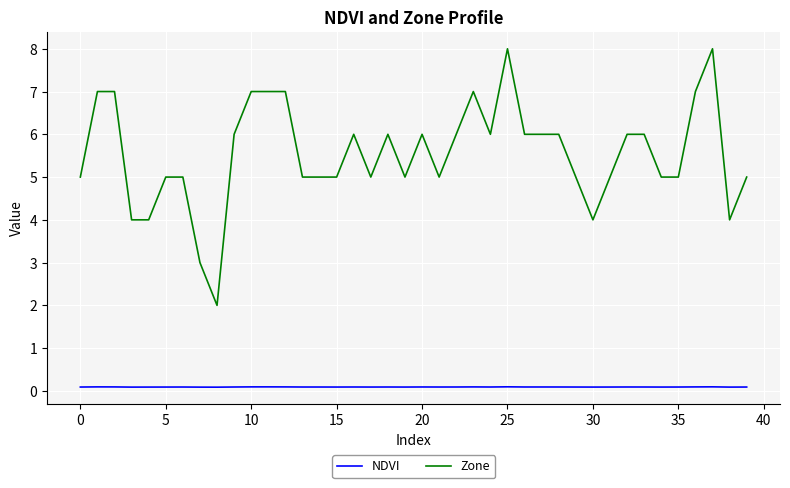

How many distinct data groups are displayed?

2